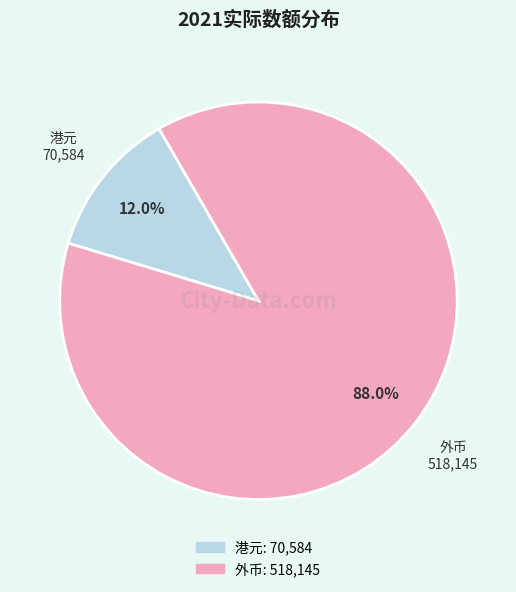

How many slices are in this pie chart?

2